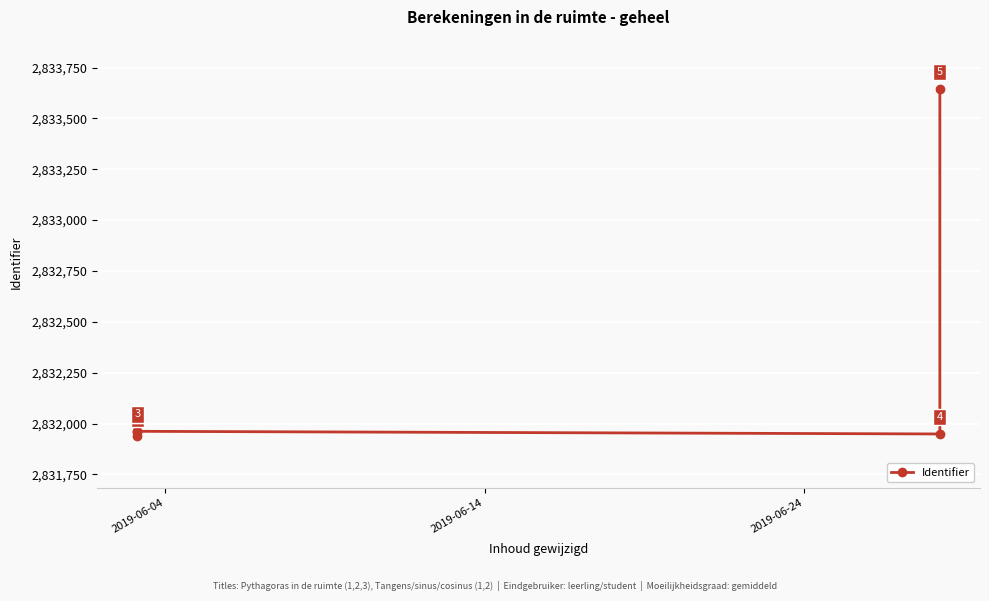

What is the sum of all values?

14161456